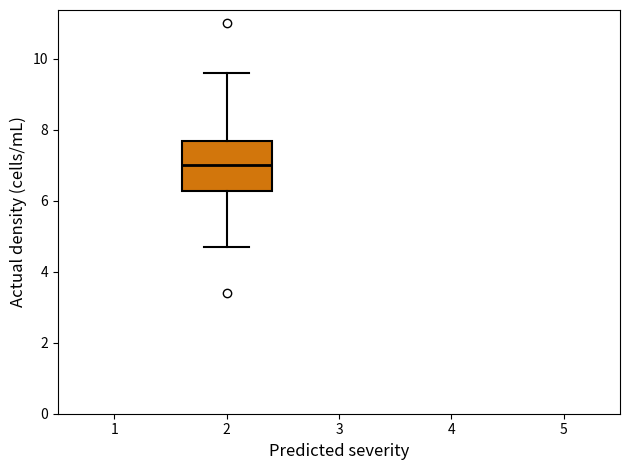

Transcribe this box plot: give where the median line is, the range the box spans, and where the two whiskers end, as read against the y-axis. The values are not printed on the chart, so give them approximately, as read against the axis.

median 7.0, box 6.2 to 7.8, whiskers 4.8 to 9.6